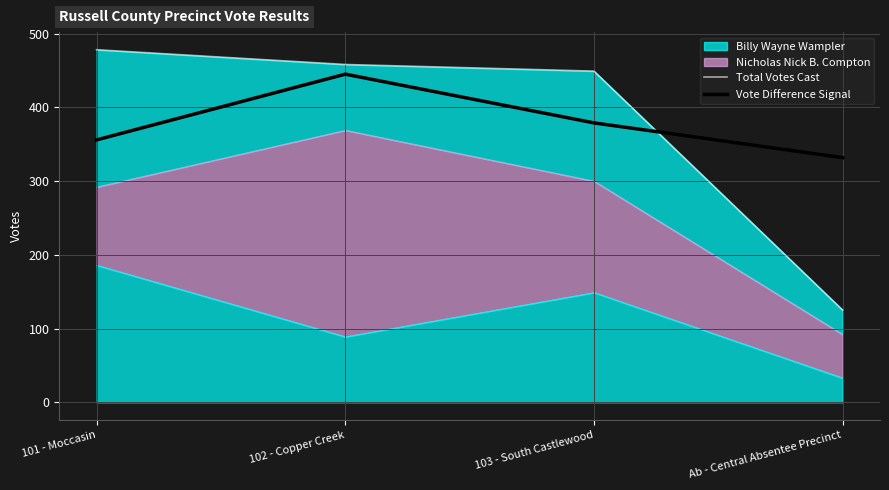

Between 102 - Copper Creek and 101 - Moccasin, which is larger?

101 - Moccasin